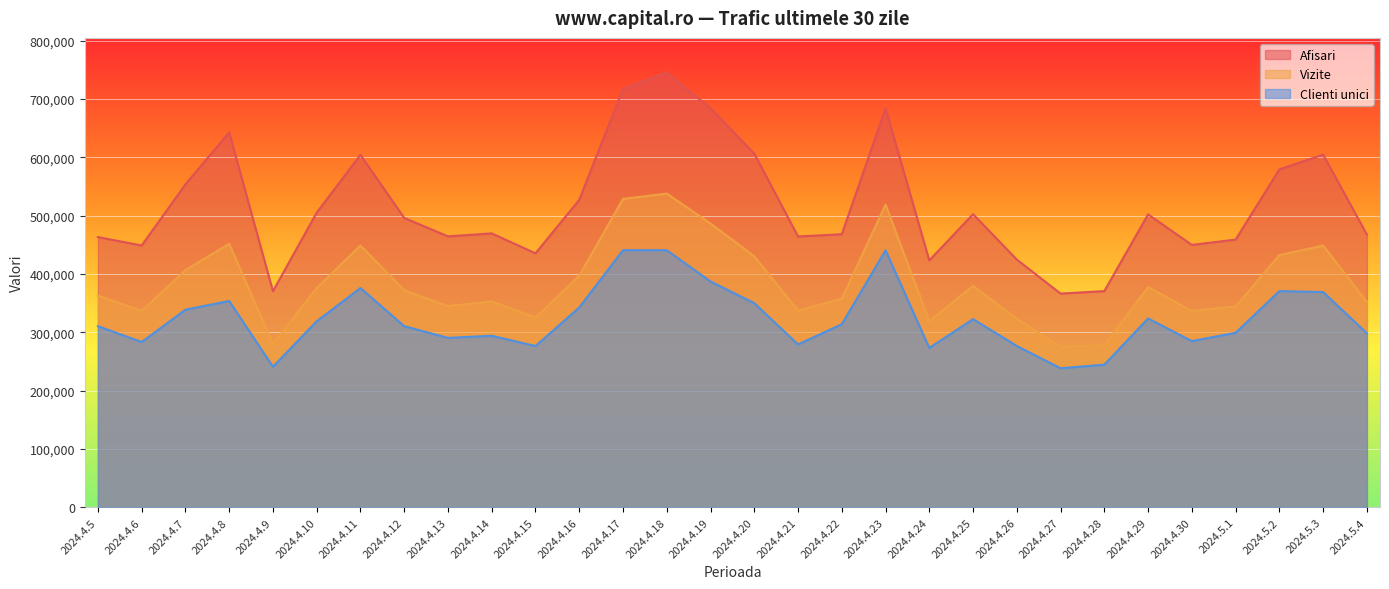

How many lines are shown in the chart?

3